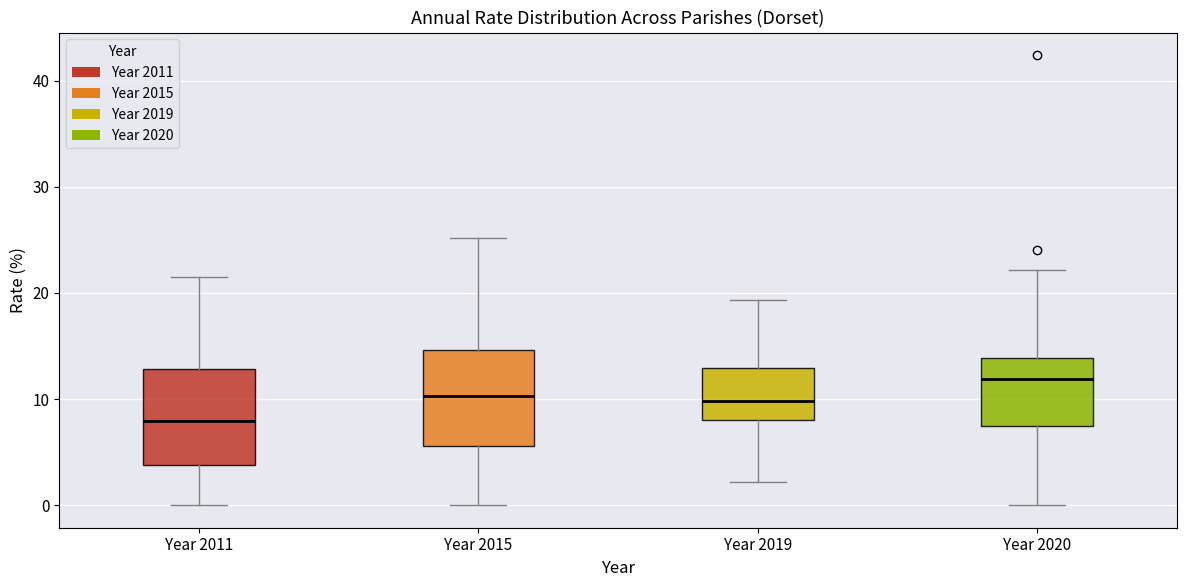

Reading left to right, transcribe this box plot: for each box, give where its median line is, the range the box spans, and where its two whiskers end, as read against the y-axis. The values are not printed on the chart, so give them approximately, as read against the axis.

Year 2011: median 8, box 4 to 13, whiskers 0 to 22
Year 2015: median 10, box 6 to 15, whiskers 0 to 25
Year 2019: median 10, box 8 to 13, whiskers 2 to 19
Year 2020: median 12, box 7 to 14, whiskers 0 to 22